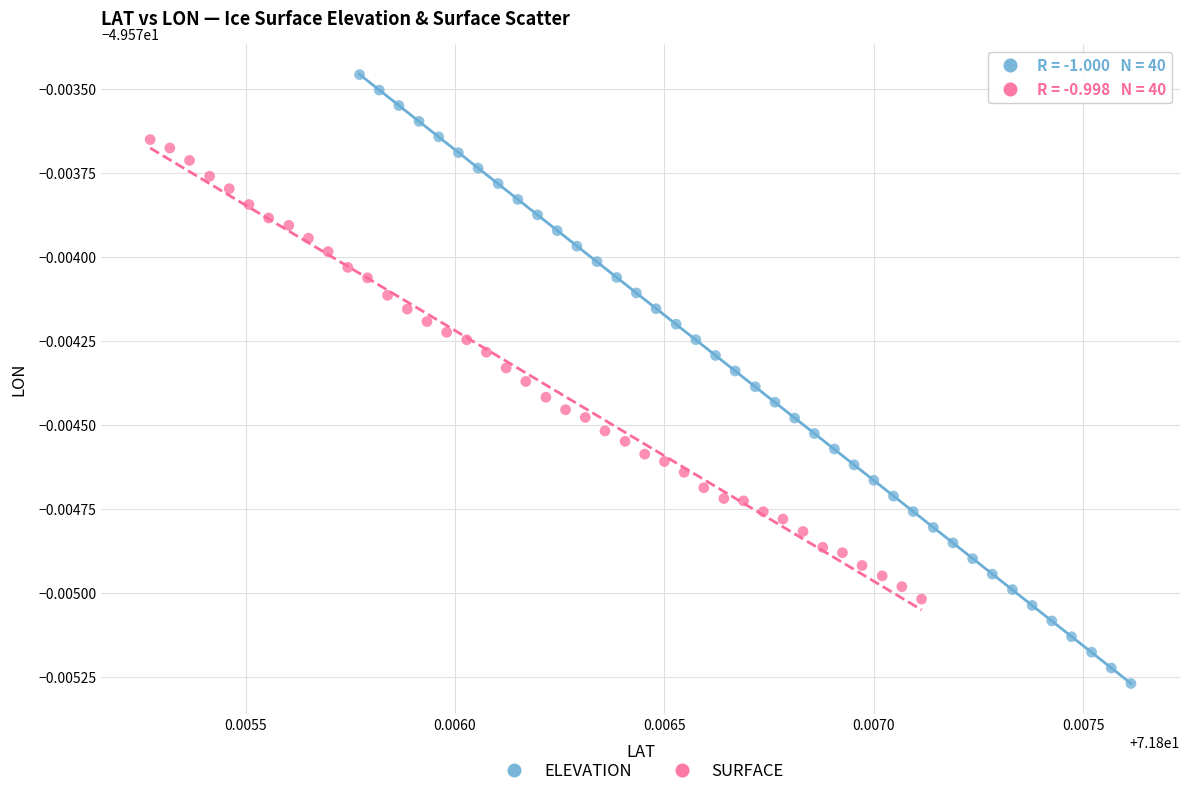

Which series reaches the maximum Y coordinate?

ELEVATION